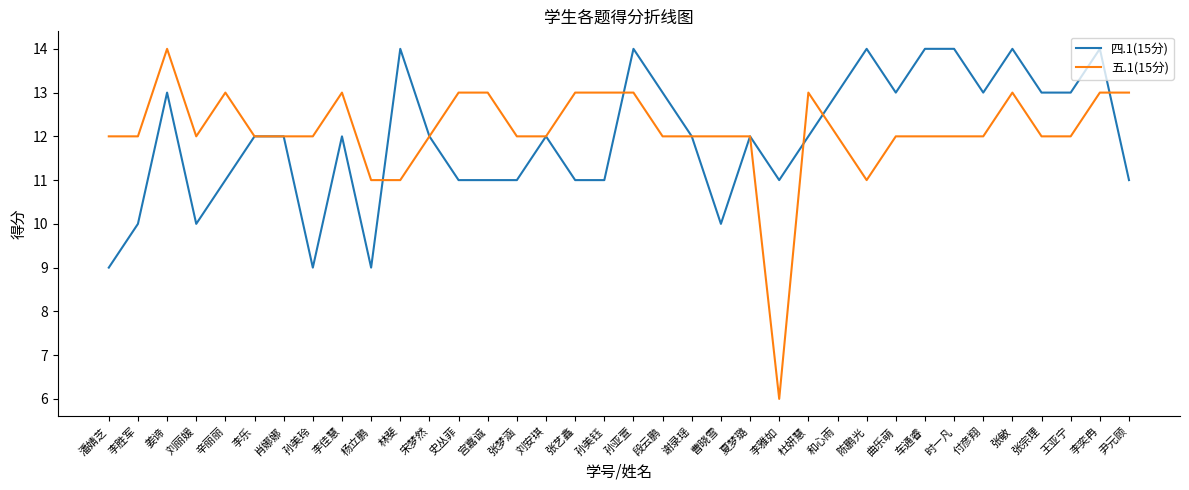

What is the greatest value displayed?

14